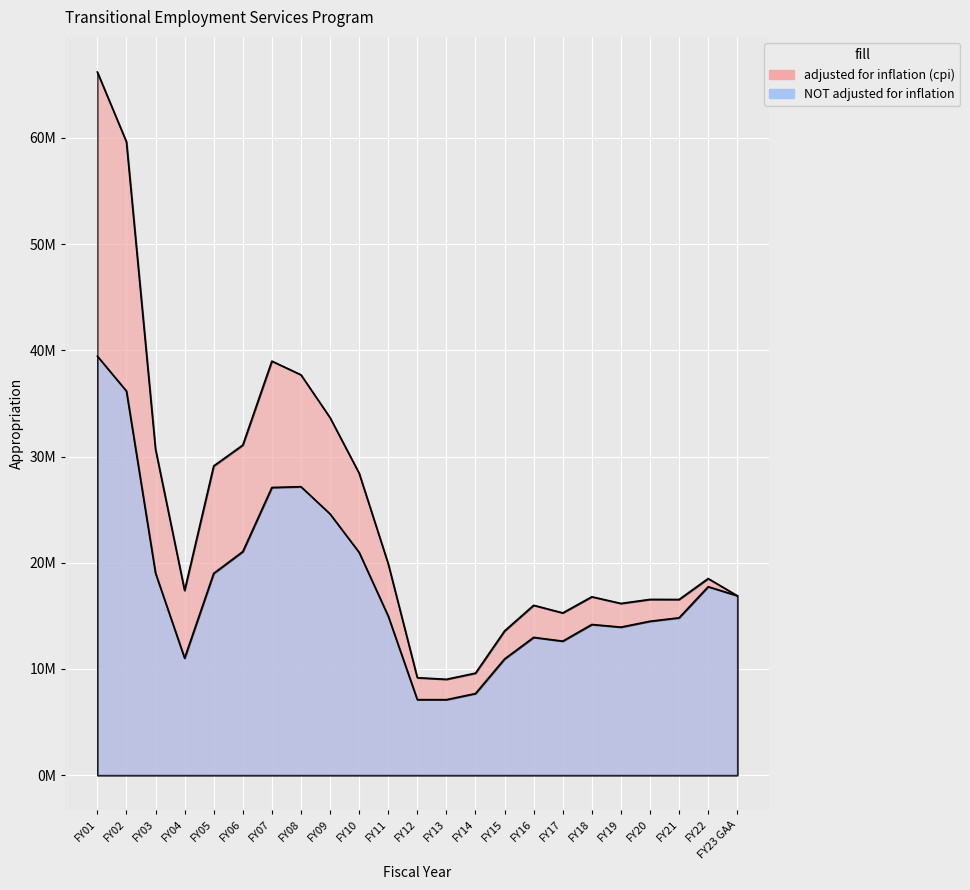

What is the total value across all series at FY08?

64858081